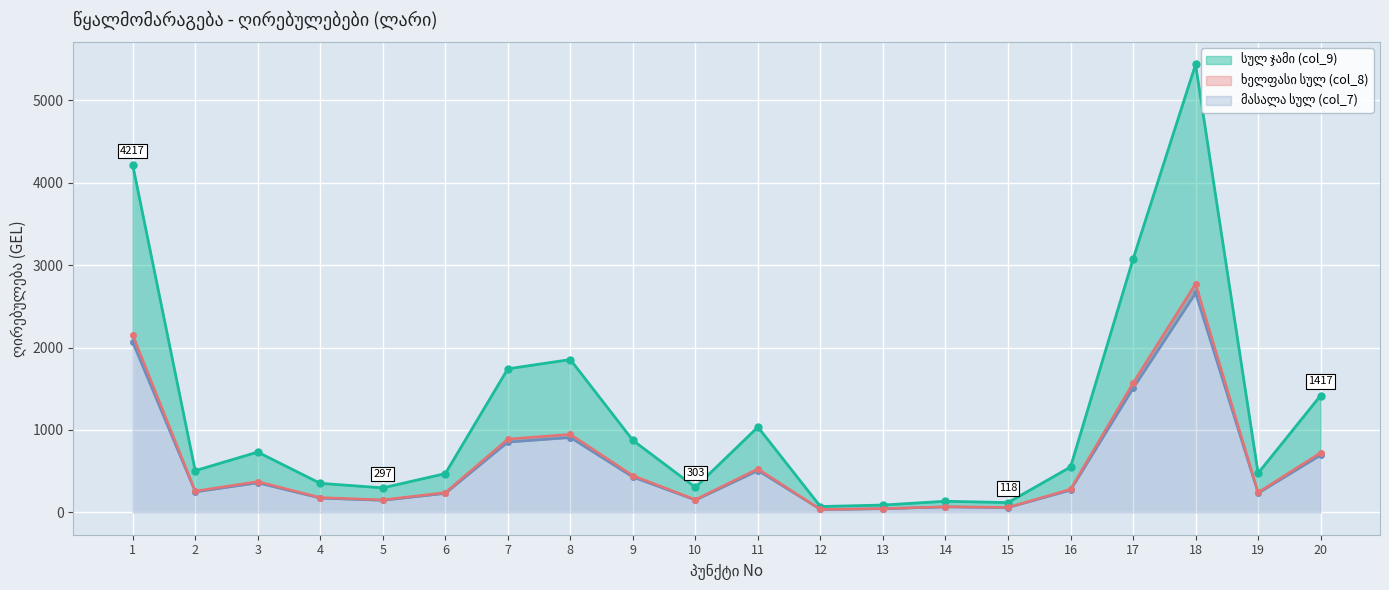

Reading left to right, transcribe all the data shown in this chart.

სულ ჯამი (col_9): 1=4216.5	2=505.6	3=731.5	4=351.8	5=297.1	6=469.7	7=1741.6	8=1854.0	9=873.7	10=303.4	11=1035.0	12=70.3	13=88.5	14=134.3	15=118.0	16=549.9	17=3073.2	18=5434.8	19=474.6	20=1417.4
მასალა სულ (col_7): 1=2063.4	2=247.4	3=357.9	4=172.1	5=145.4	6=229.9	7=852.3	8=907.3	9=427.5	10=148.5	11=506.5	12=34.4	13=43.3	14=65.7	15=57.7	16=269.1	17=1503.9	18=2659.6	19=232.3	20=693.6
ხელფასი სულ (col_8): 1=2153.1	2=258.2	3=373.5	4=179.6	5=151.7	6=239.9	7=889.3	8=946.7	9=446.1	10=154.9	11=528.5	12=35.9	13=45.2	14=68.6	15=60.2	16=280.8	17=1569.3	18=2775.2	19=242.4	20=723.8